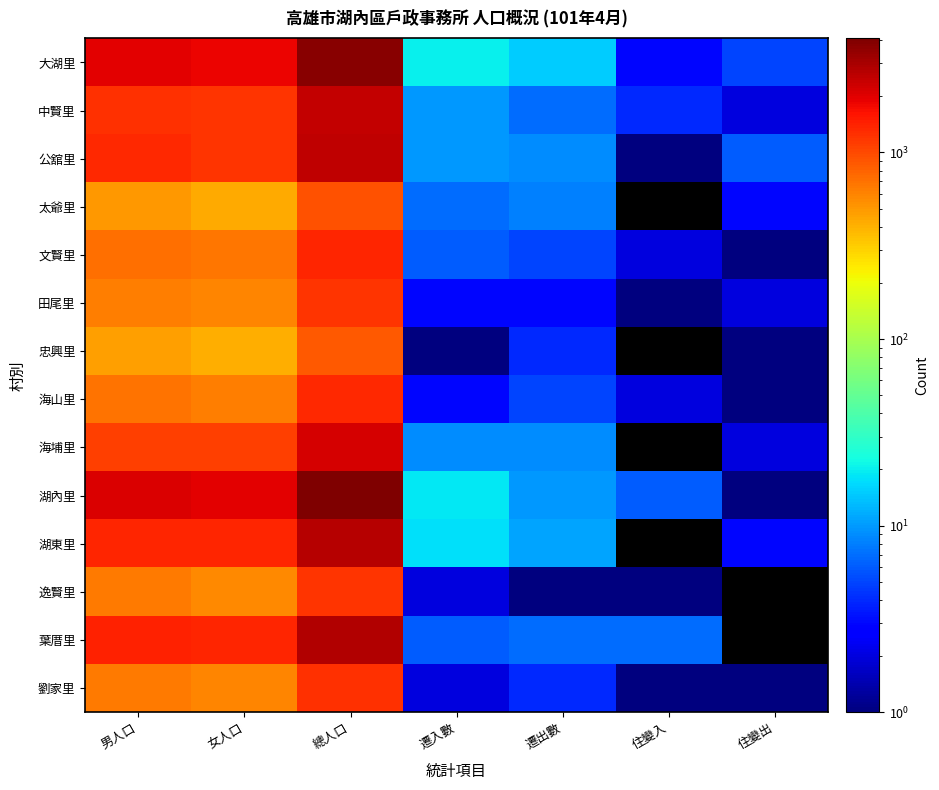

Count the number of categories in the chart.

7